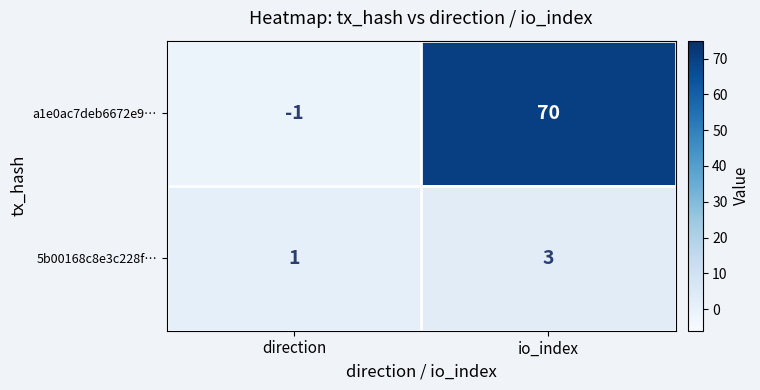

Reading left to right, list all the values displayed in this chart.

a1e0ac7deb6672e9…: direction=-1	io_index=70
5b00168c8e3c228f…: direction=1	io_index=3